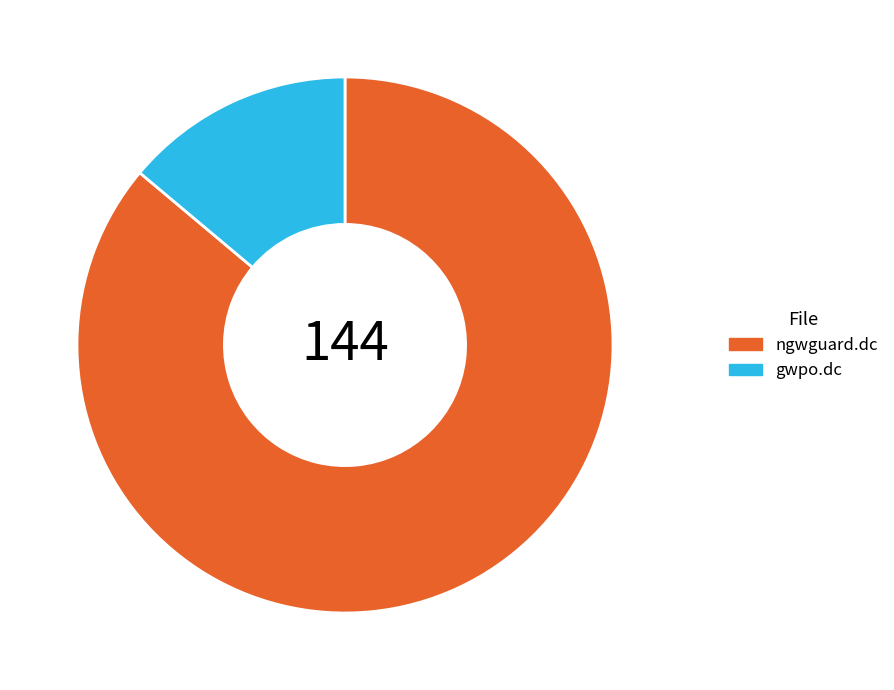

Rank the categories by value from lowest to highest.

gwpo.dc, ngwguard.dc